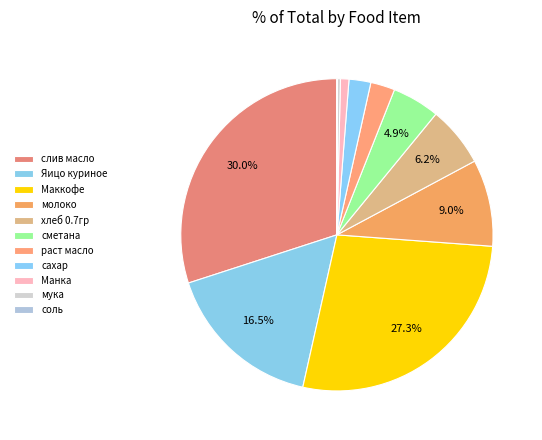

Count the number of slices in the pie.

11